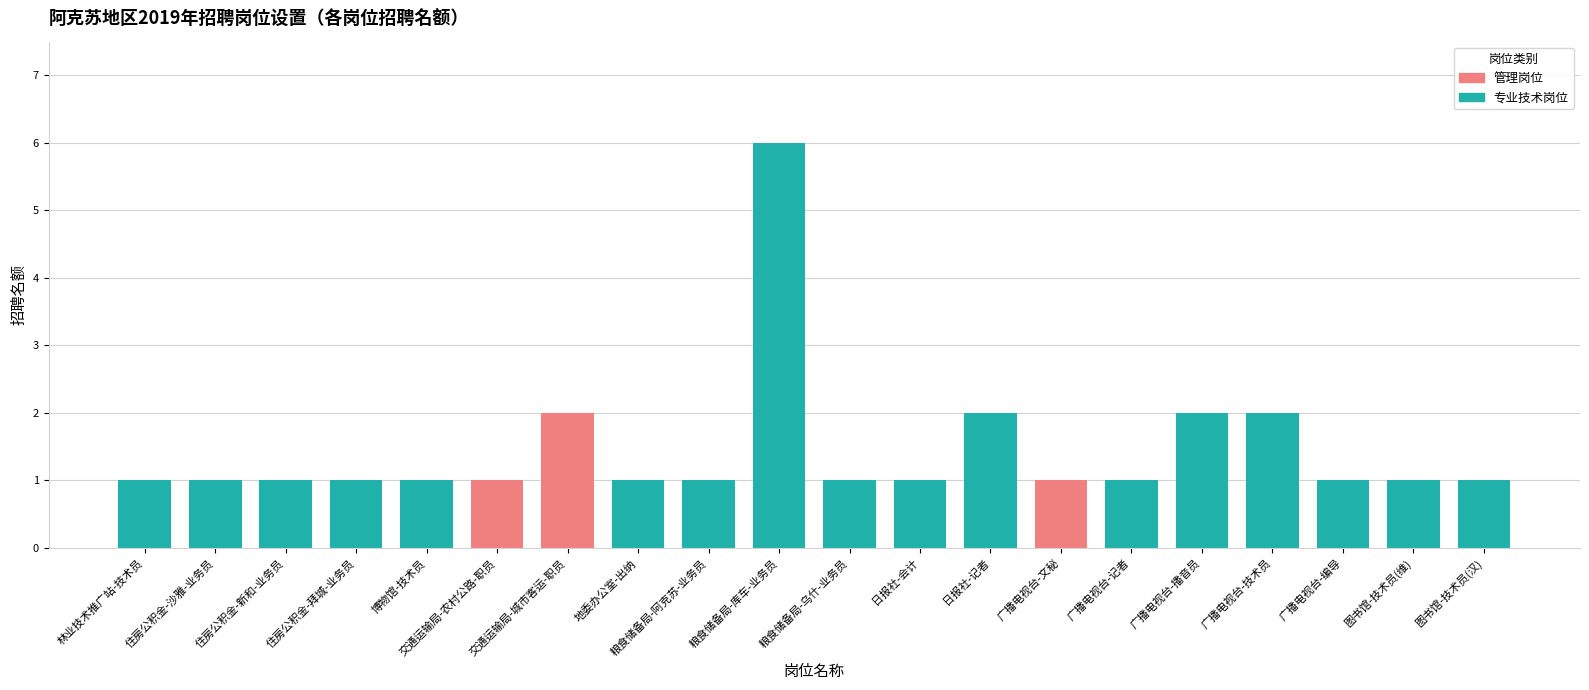

At which label does 专业技术岗位 reach its peak?

粮食储备局-库车-业务员